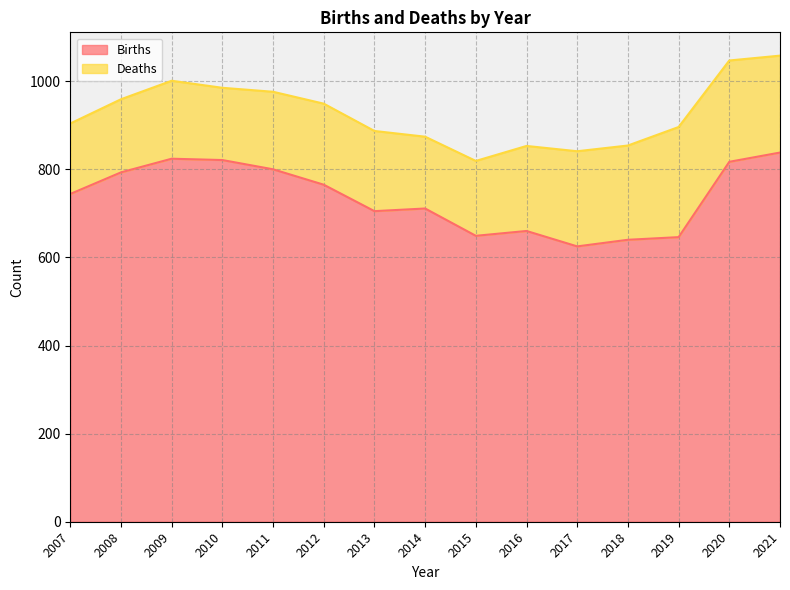

Reading right to left, extract all data points from this chart.

838	817	646	640	625	660	649	711	705	765	800	821	824	793	744